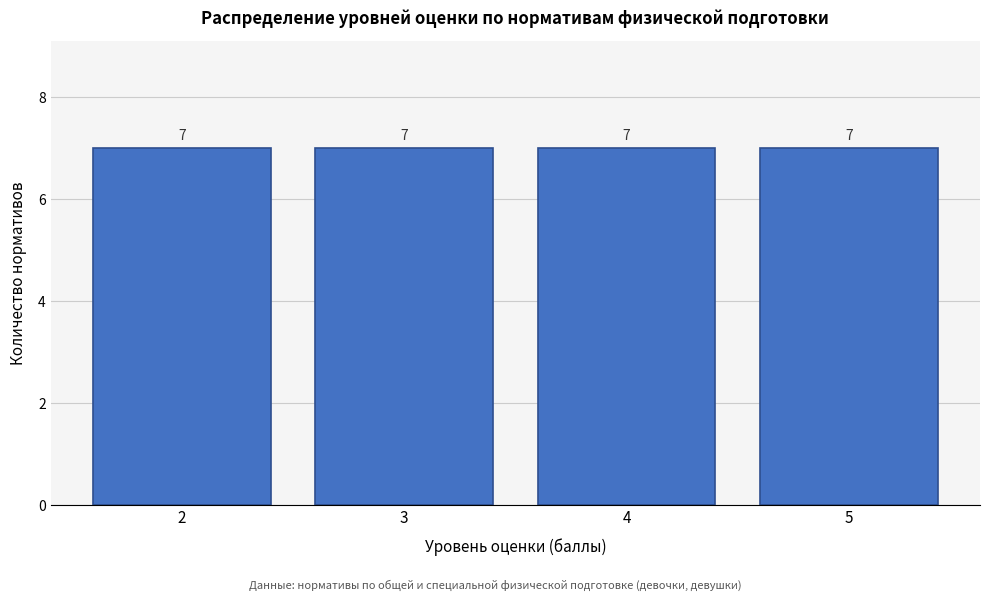

How tall is the bar that spans 3.5 to 4.5 on the x-axis?

7